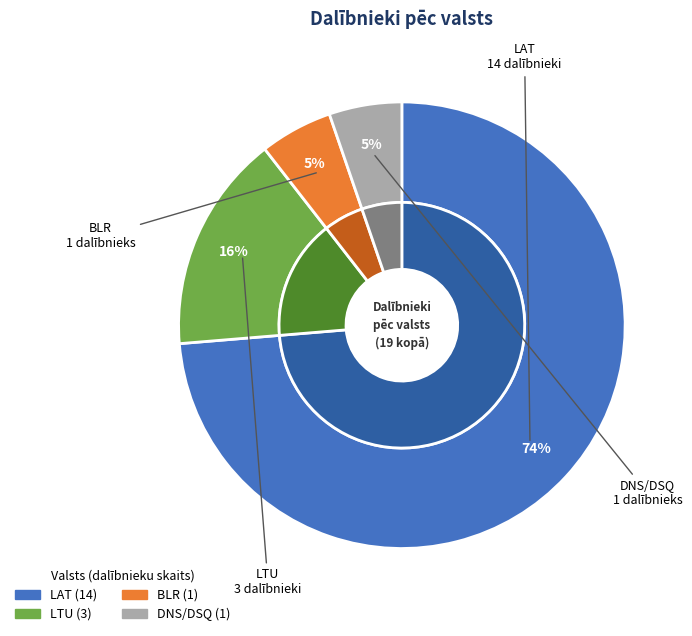

Which category accounts for the majority?

LAT